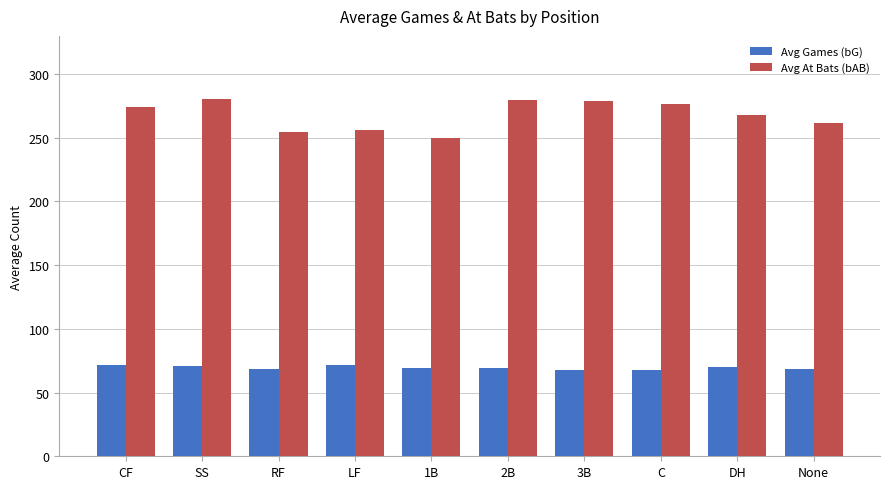

Which series has the widest spread of values?

Avg At Bats (bAB)